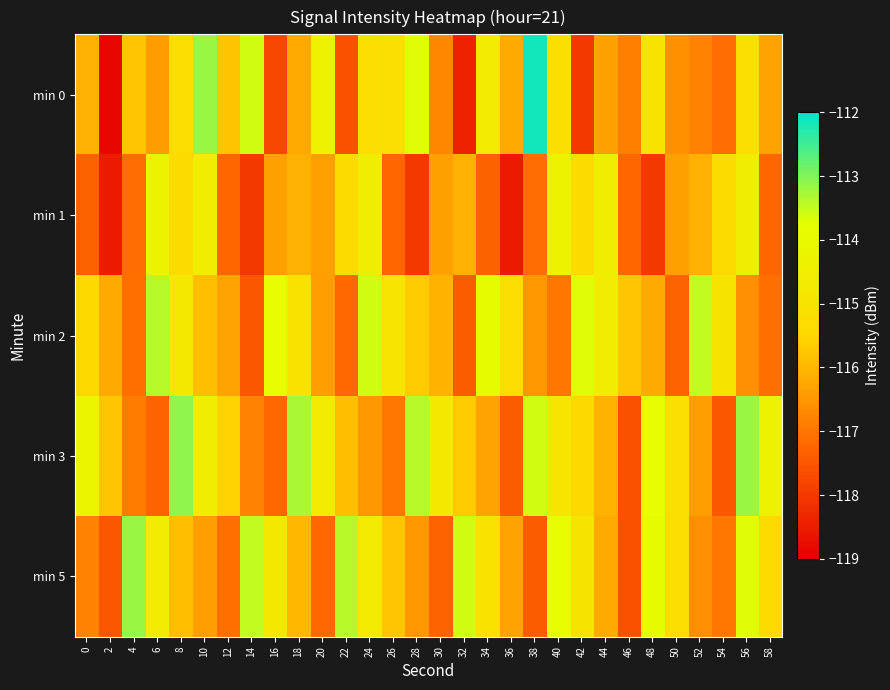

Between 2 and 12, which series saw the biggest shift?

min 0